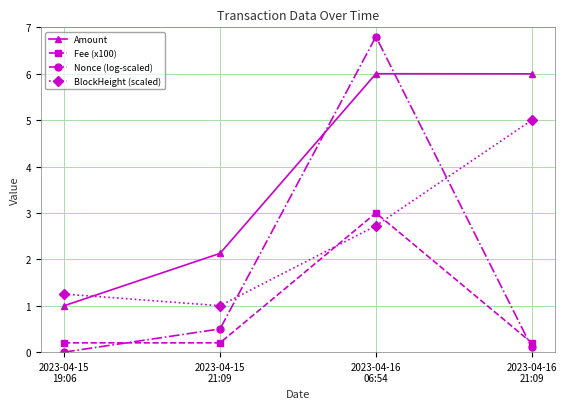

How many interior local valleys does the BlockHeight (scaled) series have?

1